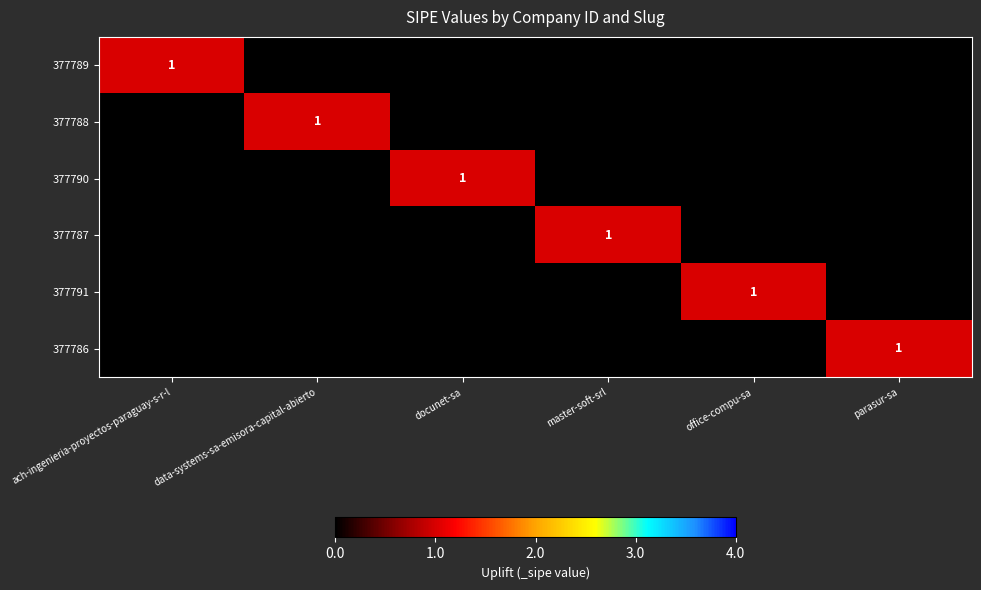

How many values in 377789 are above zero?

1